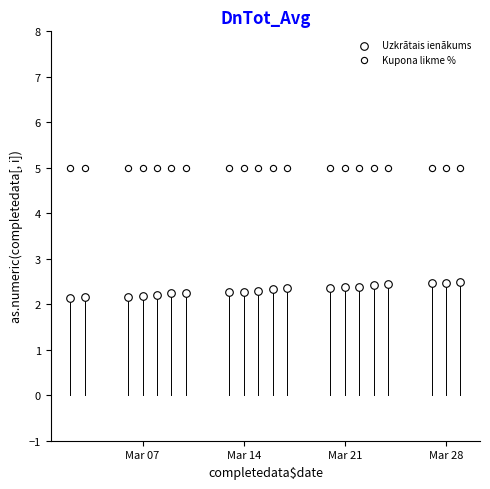

How many points are shown in the scatter plot?

40